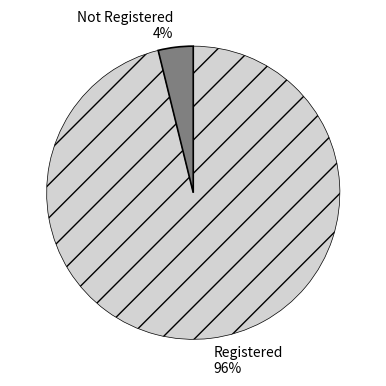

Between Not Registered 4% and Registered 96%, which is larger?

Registered 96%